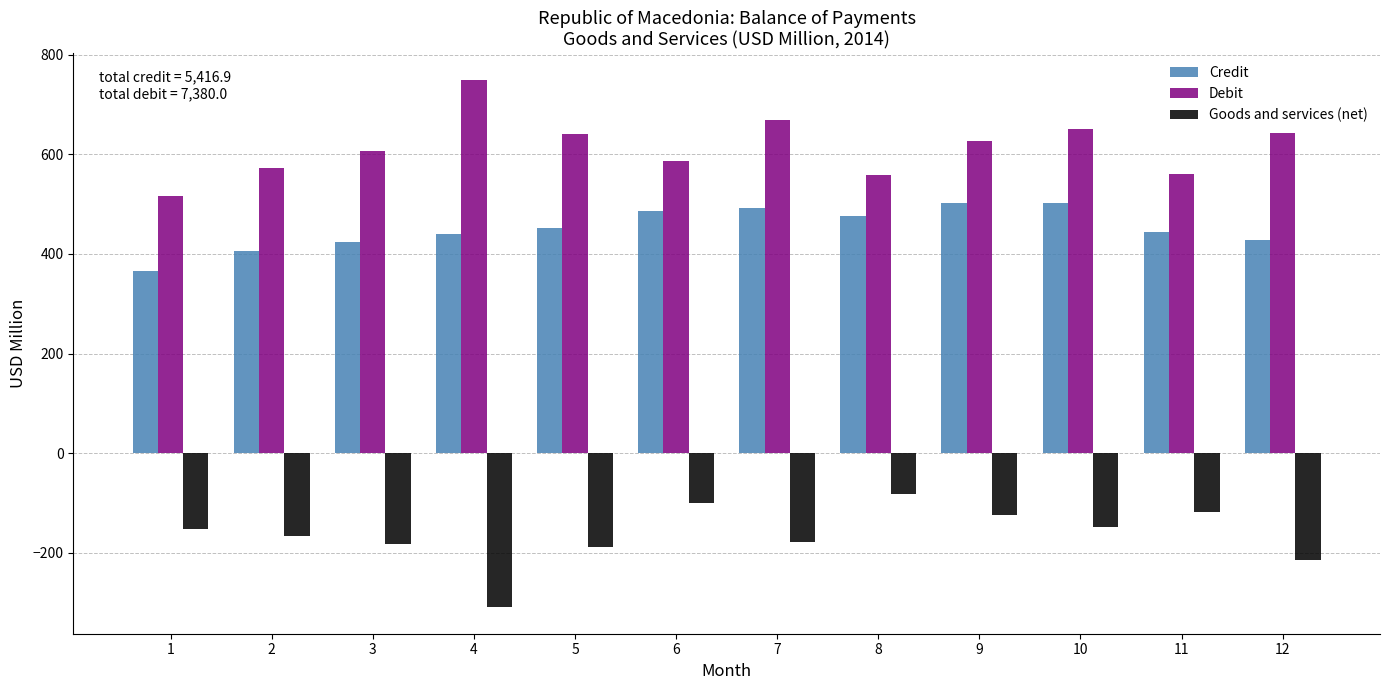

What is the minimum value shown in the chart?

-309.6